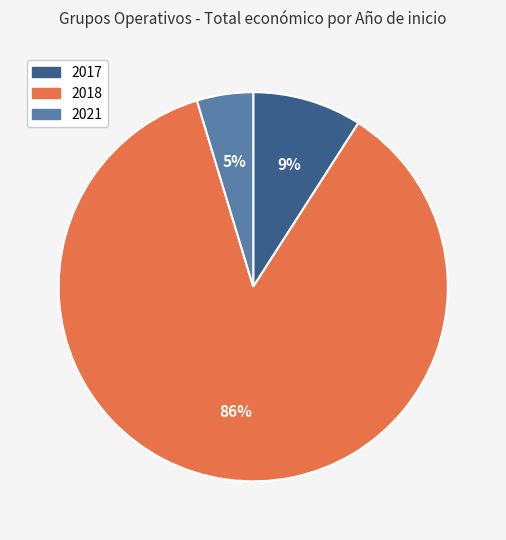

To the nearest percent, what is the average slice percentage?

33%